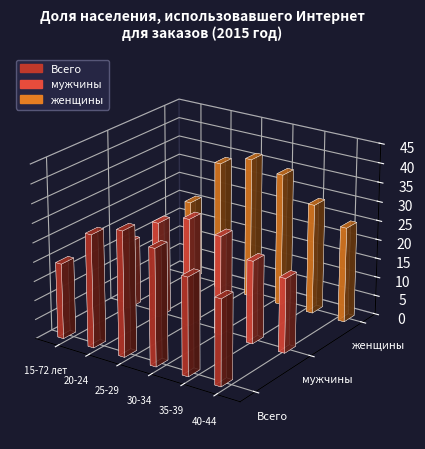

What is the spread (max minus min) of values at 25-29?

8.7